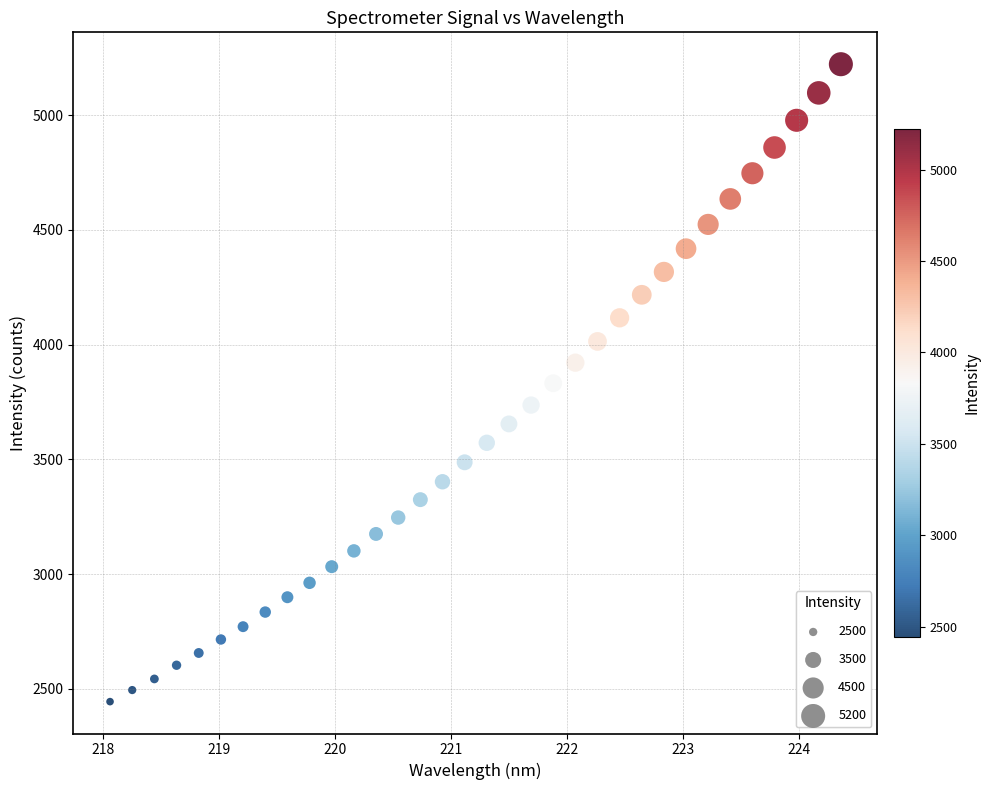

What is the range of Y values (max minus min)?

2777.4